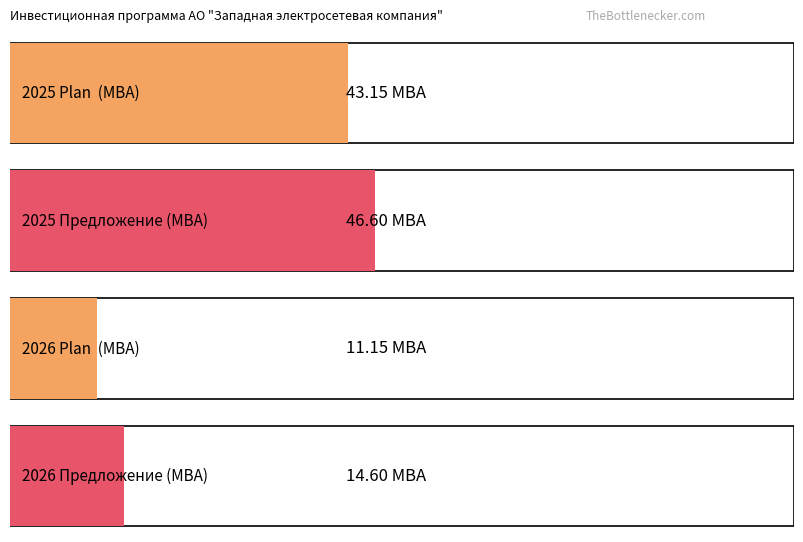

True or false: 2025 Proposal MVA has a value of 81.7 at 1.

False